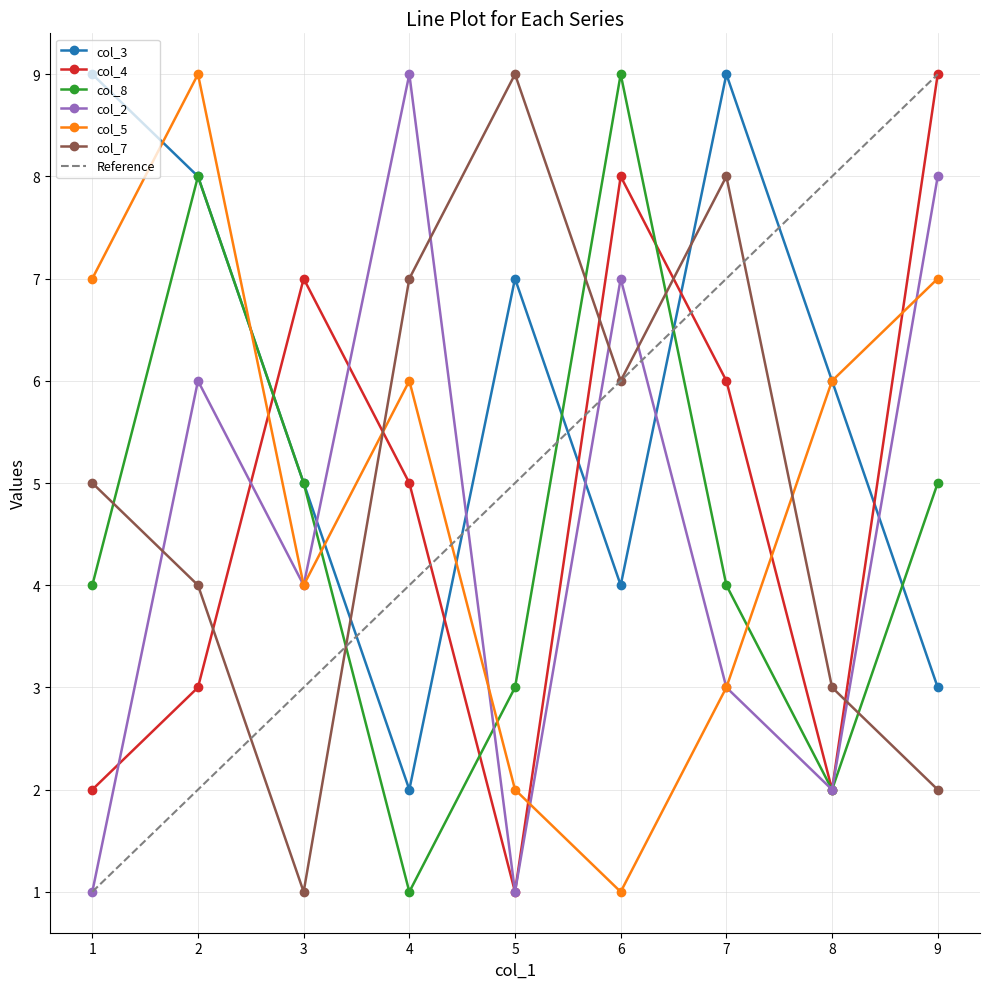

Is it true that col_8 equals 5 at 9?

True